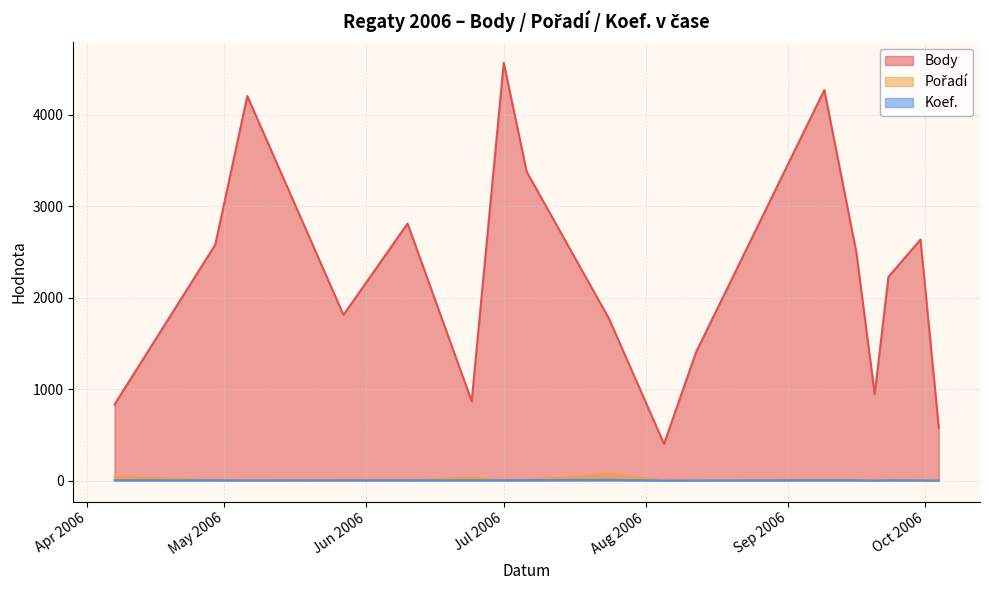

At 2006-08-12, list the series in order from largest to smallest.

Body, Koef., Pořadí